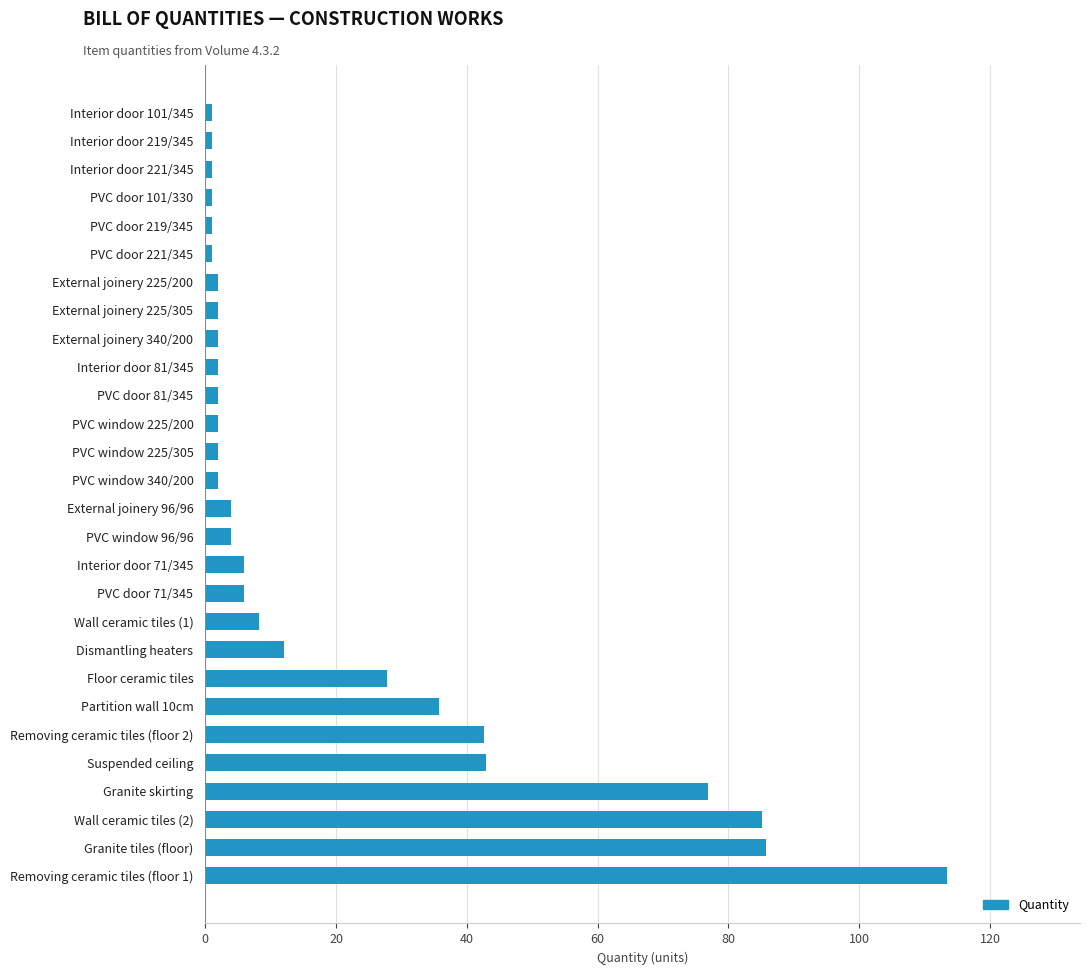

What is the difference between the maximum and minimum values?

112.3